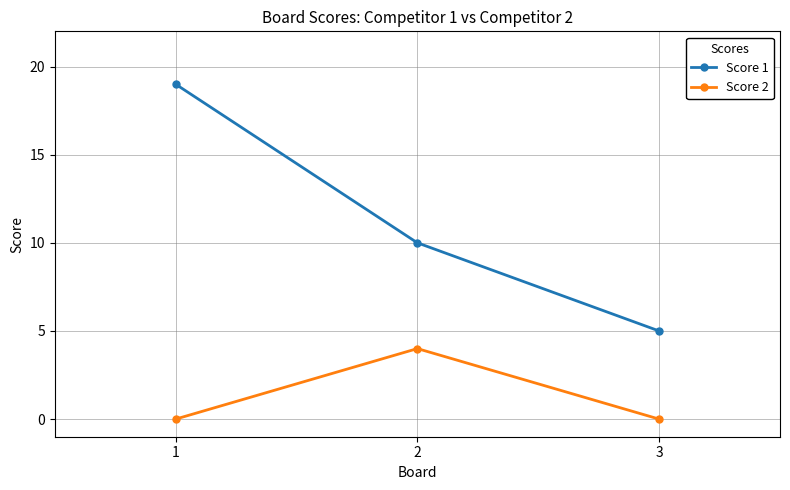

What is the average value of the Score 2 series?

1